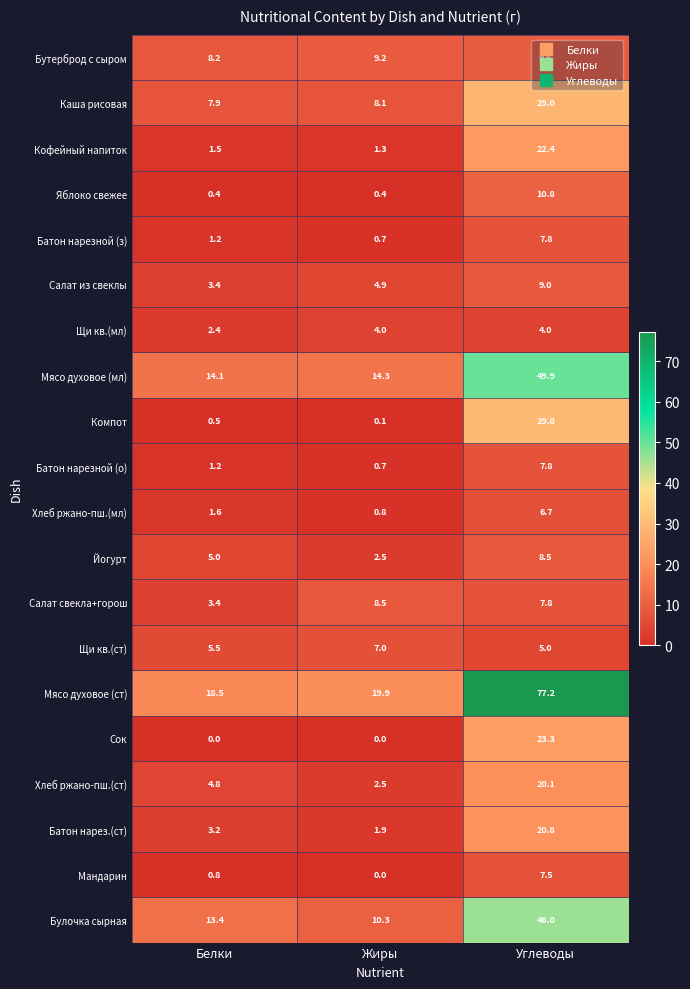

What is the difference between the maximum and minimum values in the Хлеб ржано-пш.(мл) series?

5.9